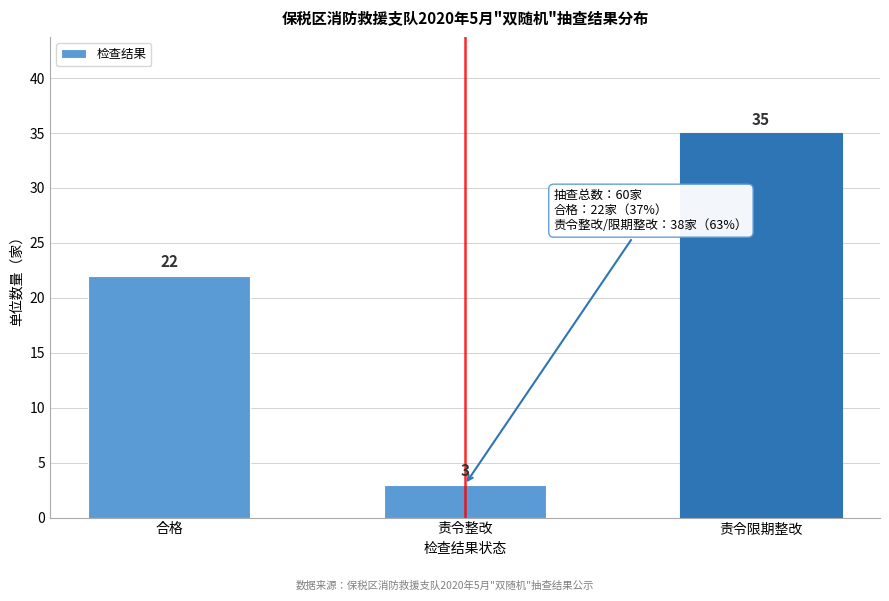

Reading left to right, extract all data points from this chart.

合格=22	责令整改=3	责令限期整改=35